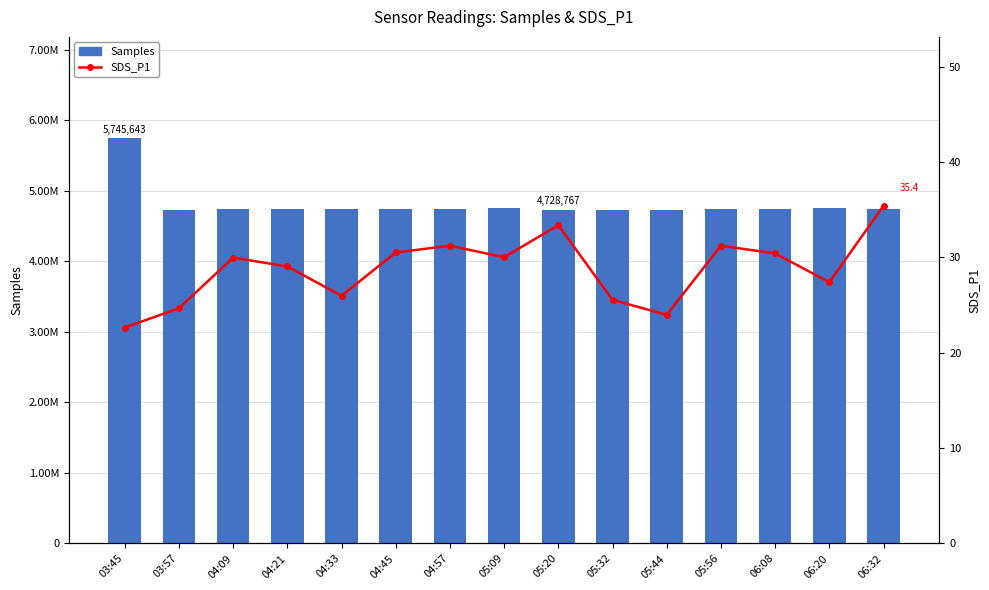

Rank the categories by Samples value from highest to lowest.

03:45, 06:20, 05:09, 04:33, 04:09, 06:08, 05:56, 06:32, 04:21, 04:57, 04:45, 05:44, 03:57, 05:32, 05:20